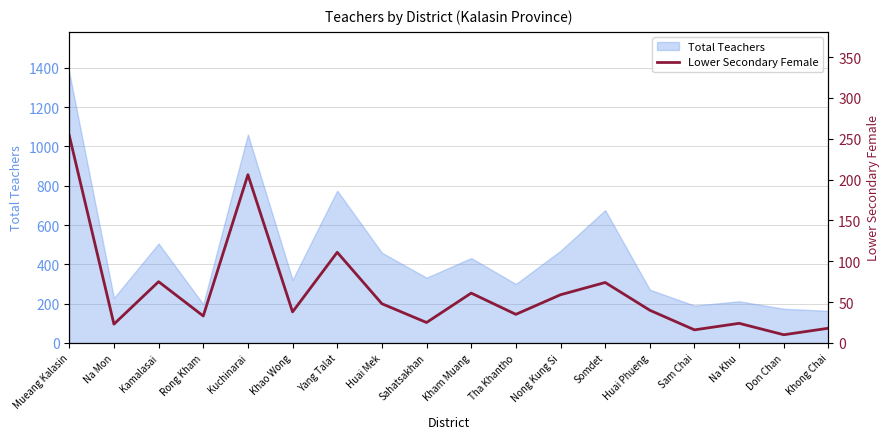

Where is the first local maximum?

Kamalasai